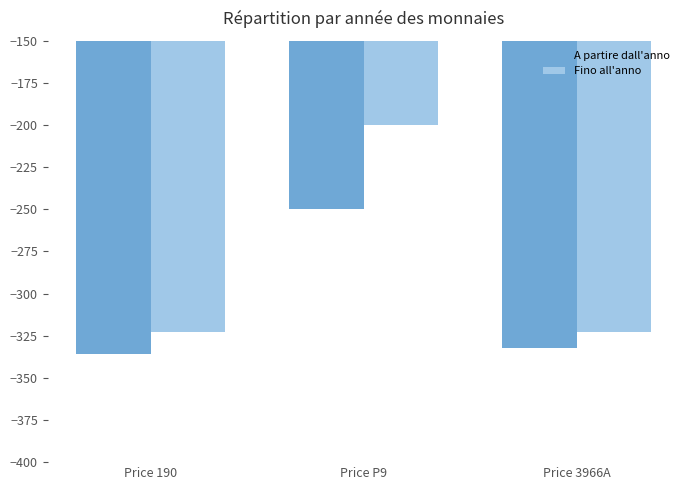

How many data points in A partire dall'anno are less than -332?

1